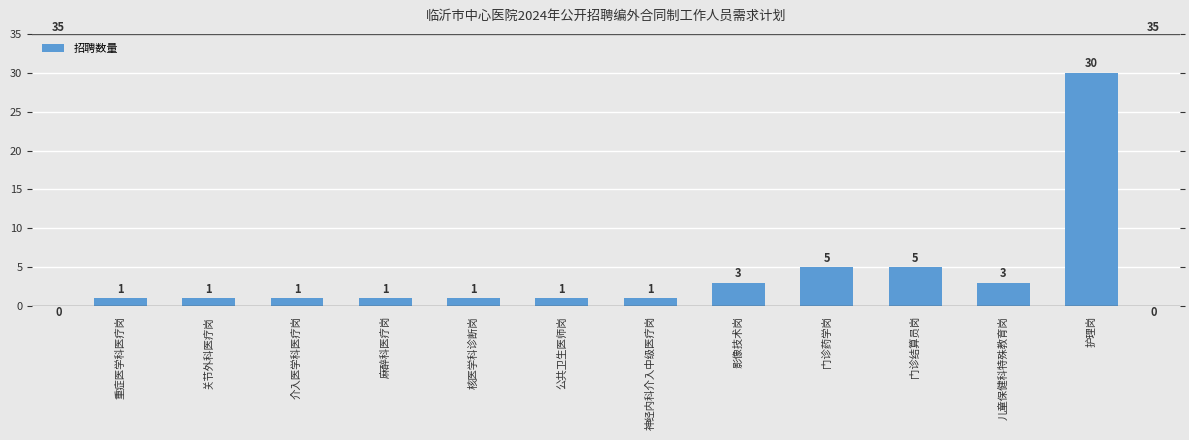

What is the change in value from 神经内科介入中级医疗岗 to 门诊药学岗?

+4